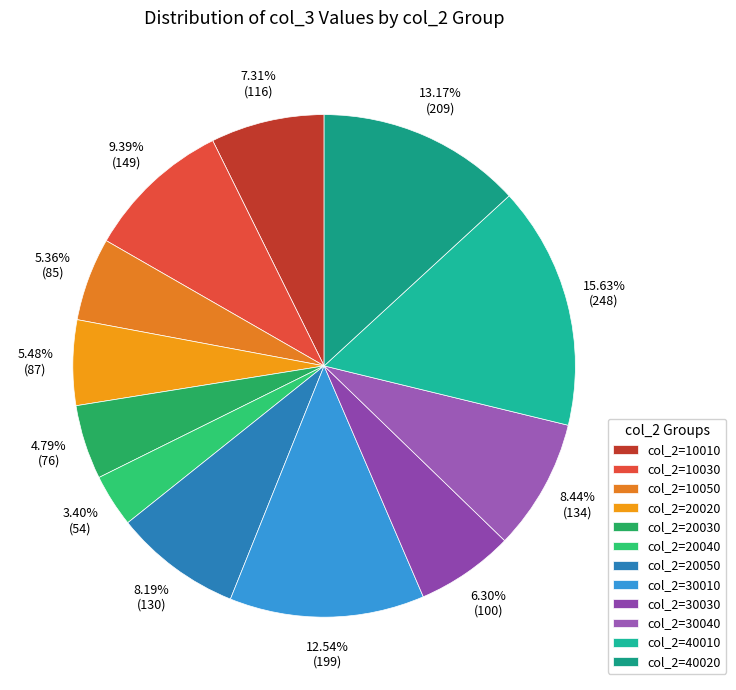

How many slices are in this pie chart?

12